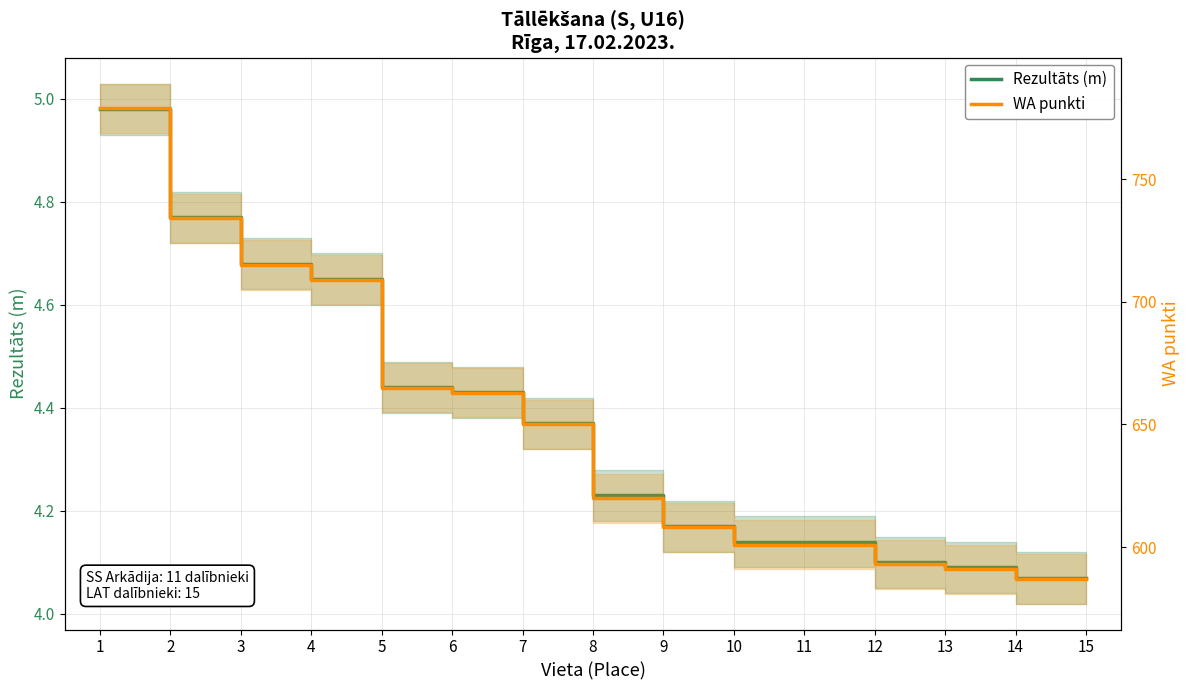

Rank the categories by WA punkti value from lowest to highest.

14, 15, 13, 12, 10, 11, 9, 8, 7, 6, 5, 4, 3, 2, 1